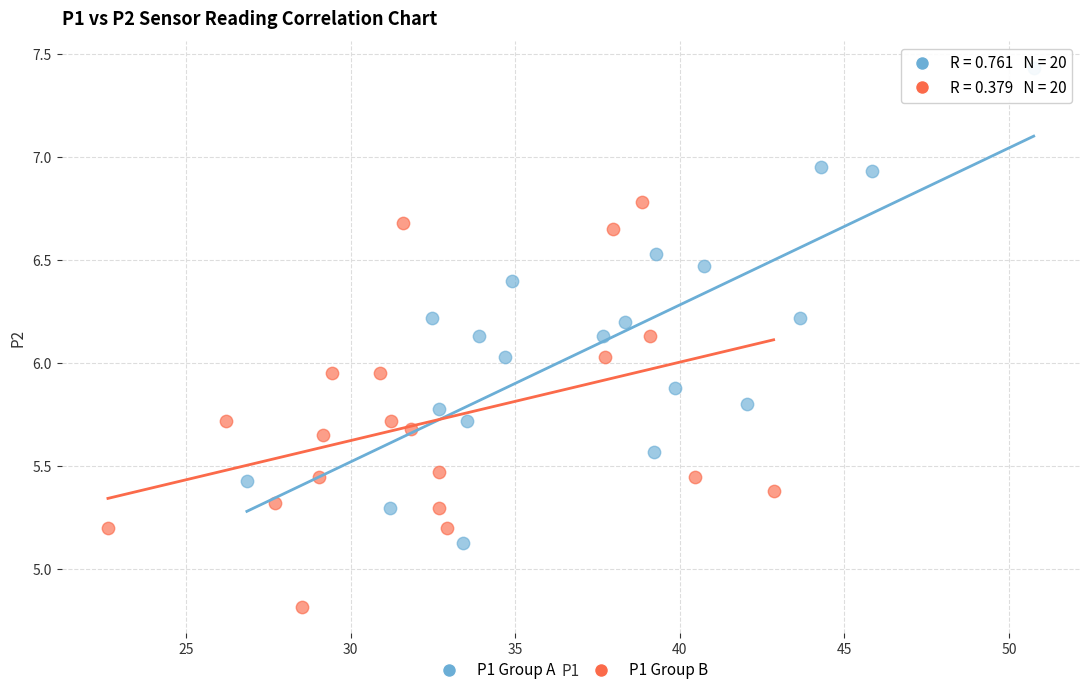

Which series contains the lowest Y value?

P1 Group B